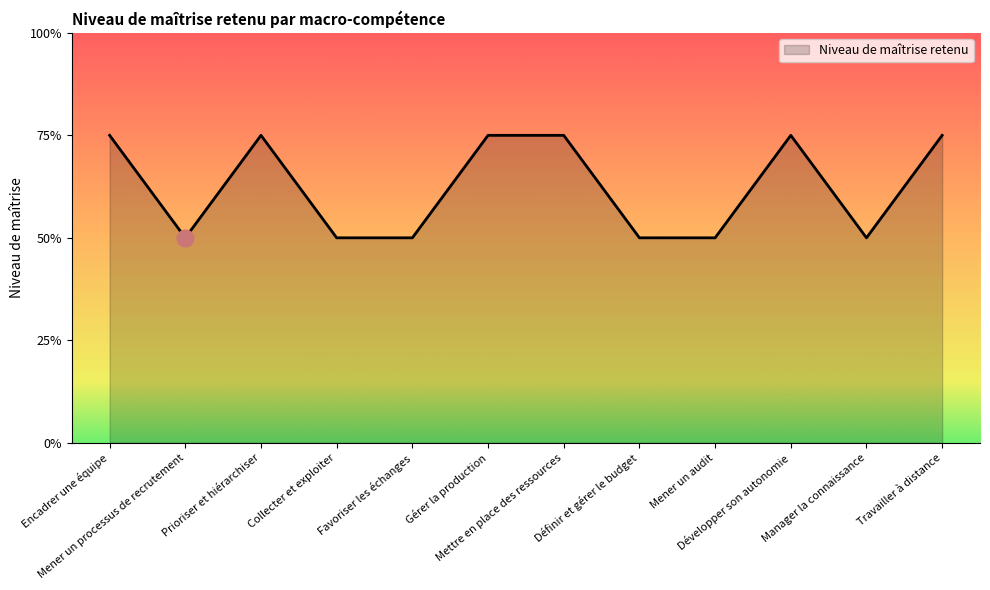

Does the chart display data point markers on the line(s)?

No